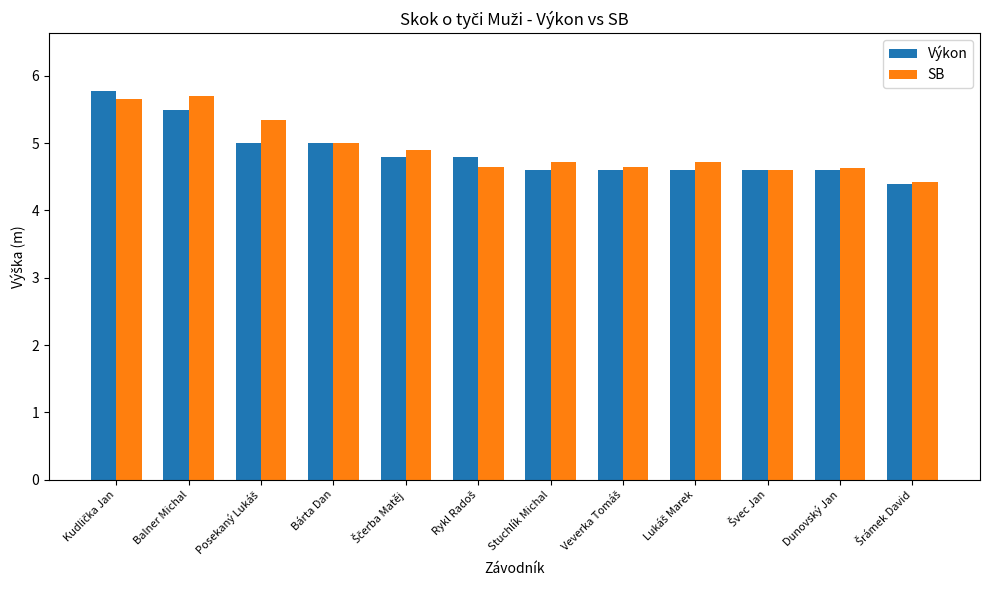

What is the lowest value of the SB series?

4.4